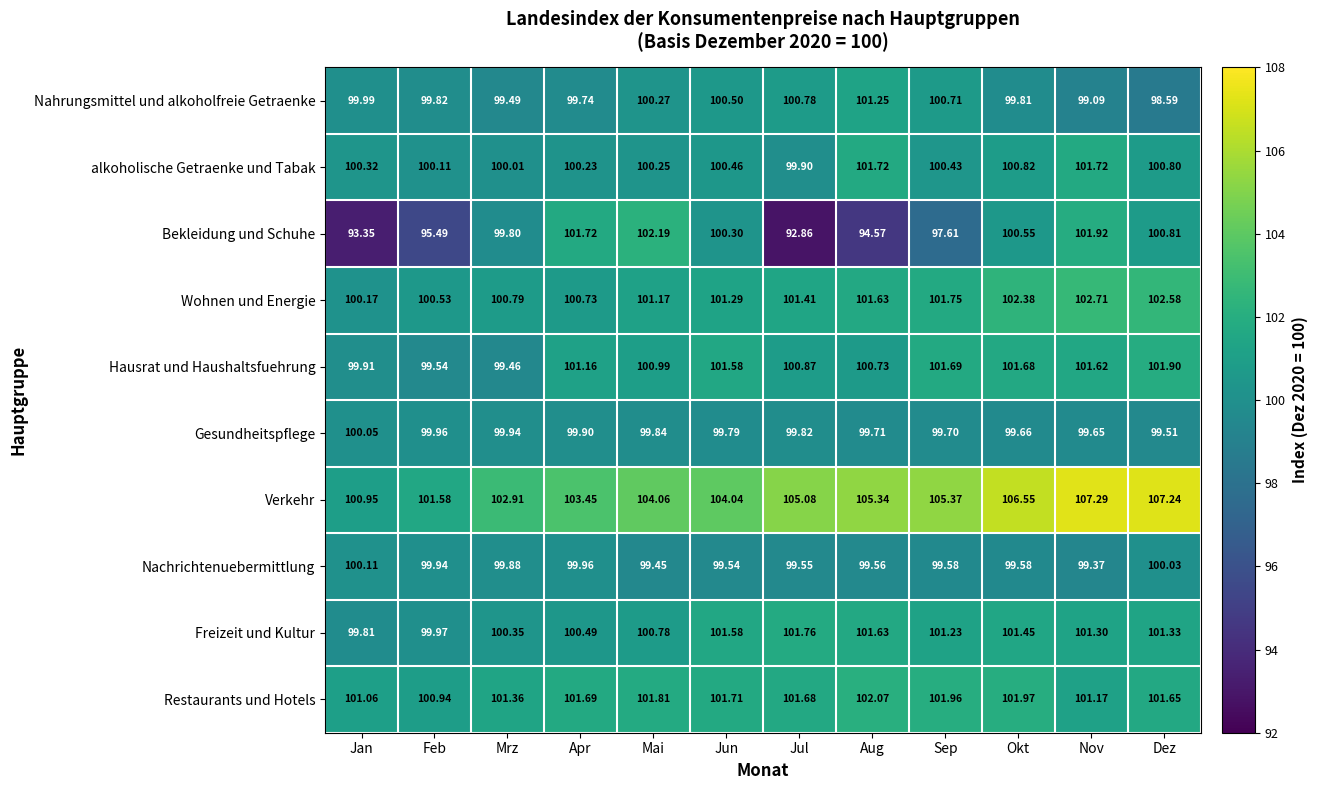

Which series has the largest total across all categories?

Verkehr